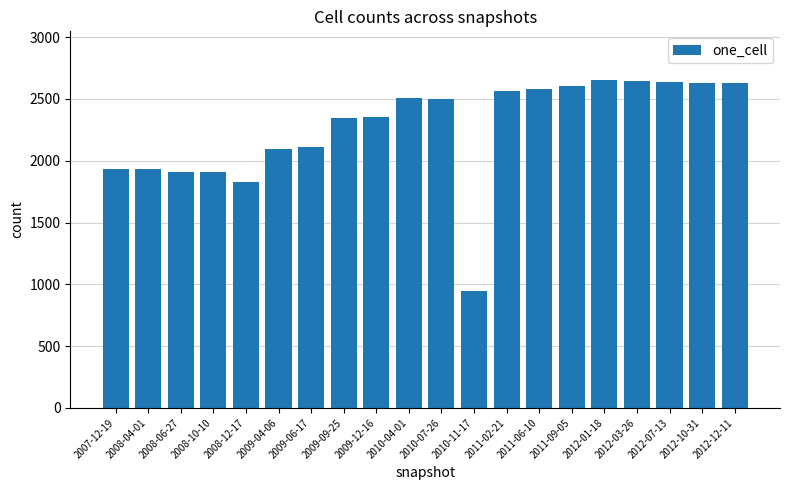

Which category has the lowest value across all series?

2010-11-17